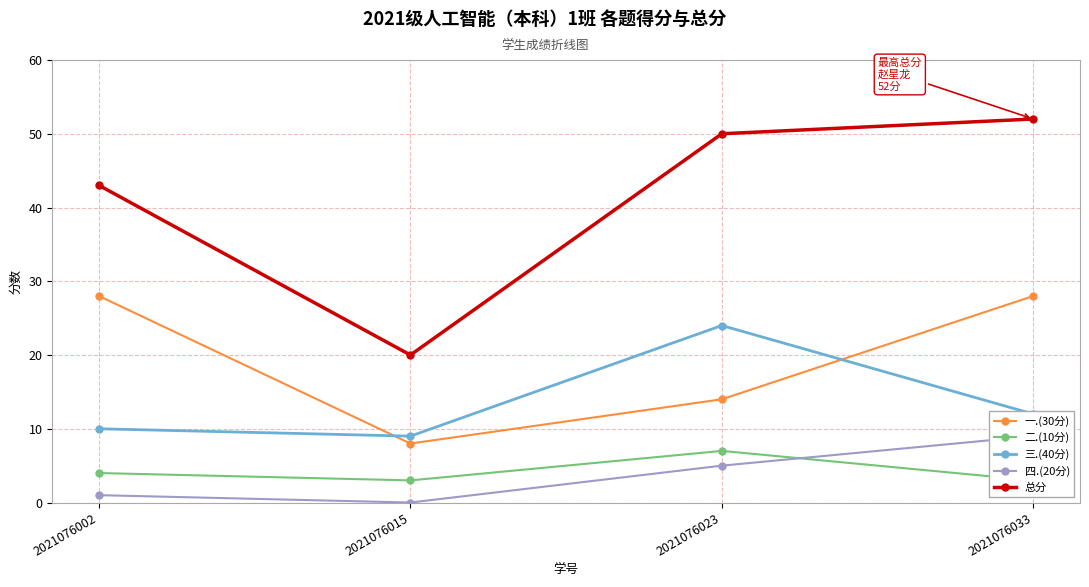

True or false: 四.(20分) and 一.(30分) intersect in this chart.

False